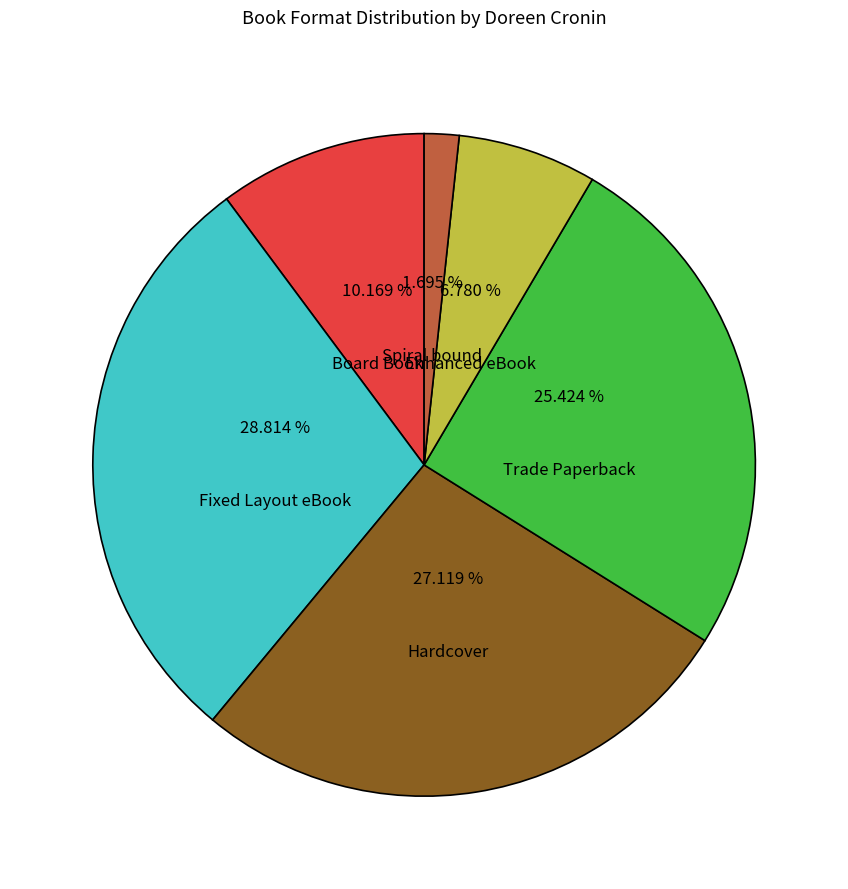

Does Spiral bound represent more than half of the total?

No